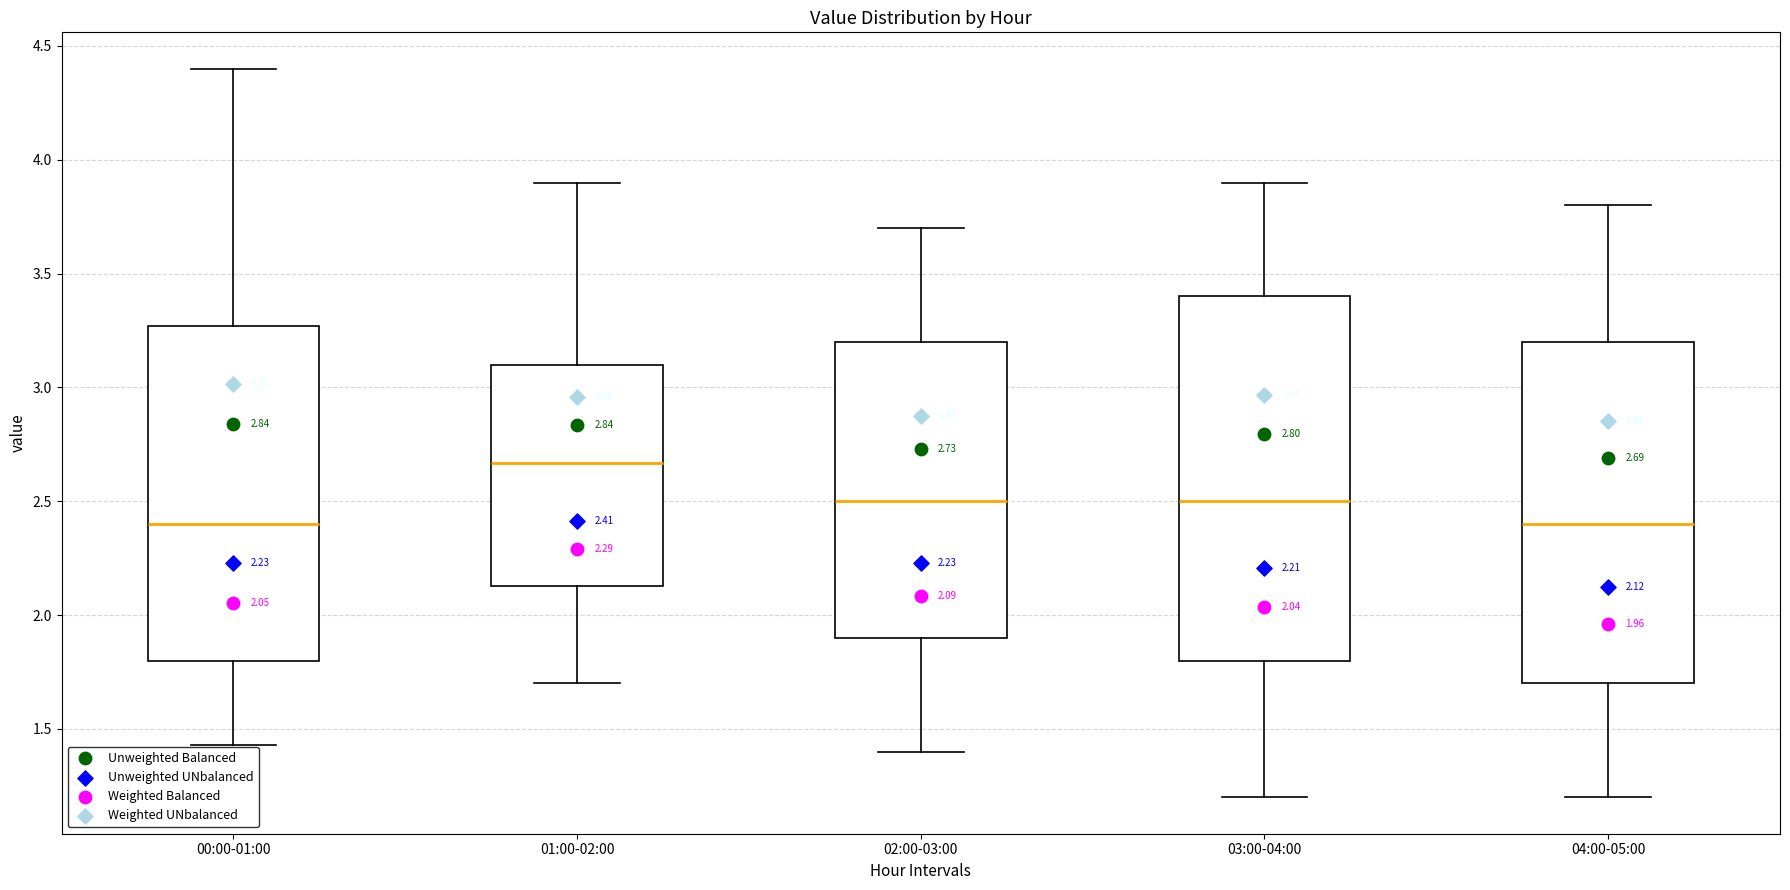

Which box is the tallest, from its lower edge to its upper edge?

03:00-04:00